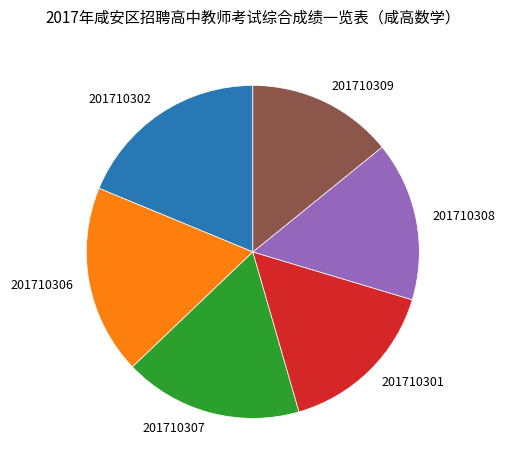

Between 201710308 and 201710309, which is larger?

201710308